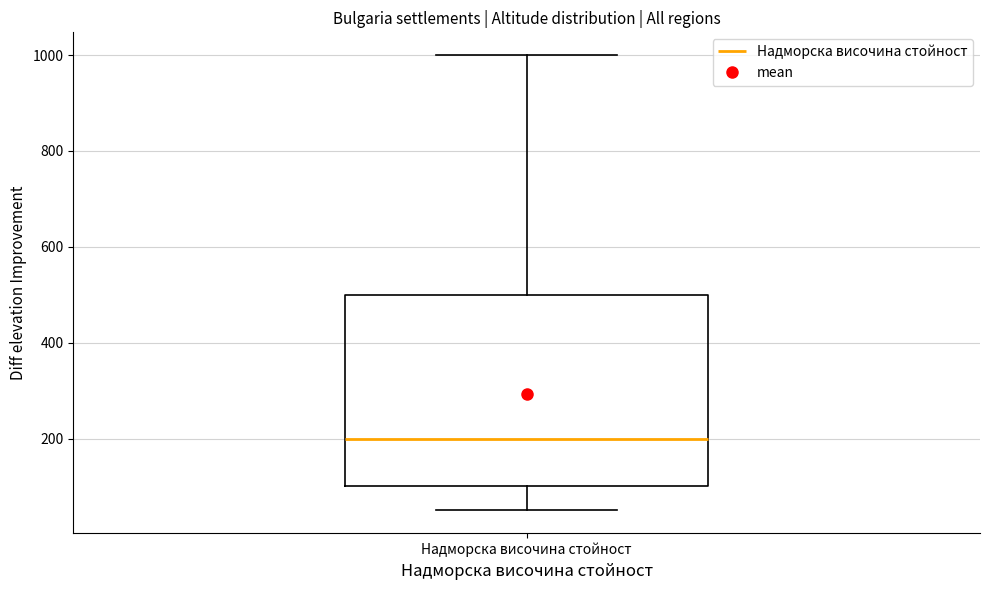

Transcribe this box plot: give where the median line is, the range the box spans, and where the two whiskers end, as read against the y-axis. The values are not printed on the chart, so give them approximately, as read against the axis.

median 200, box 100 to 500, whiskers 60 to 1000